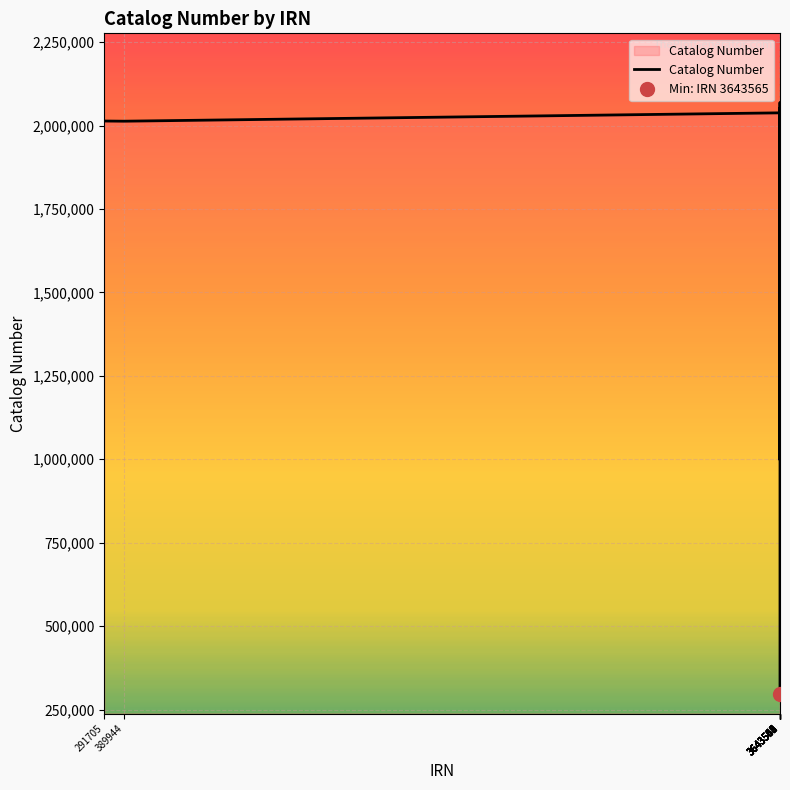

What is the sum of all values?

23474816